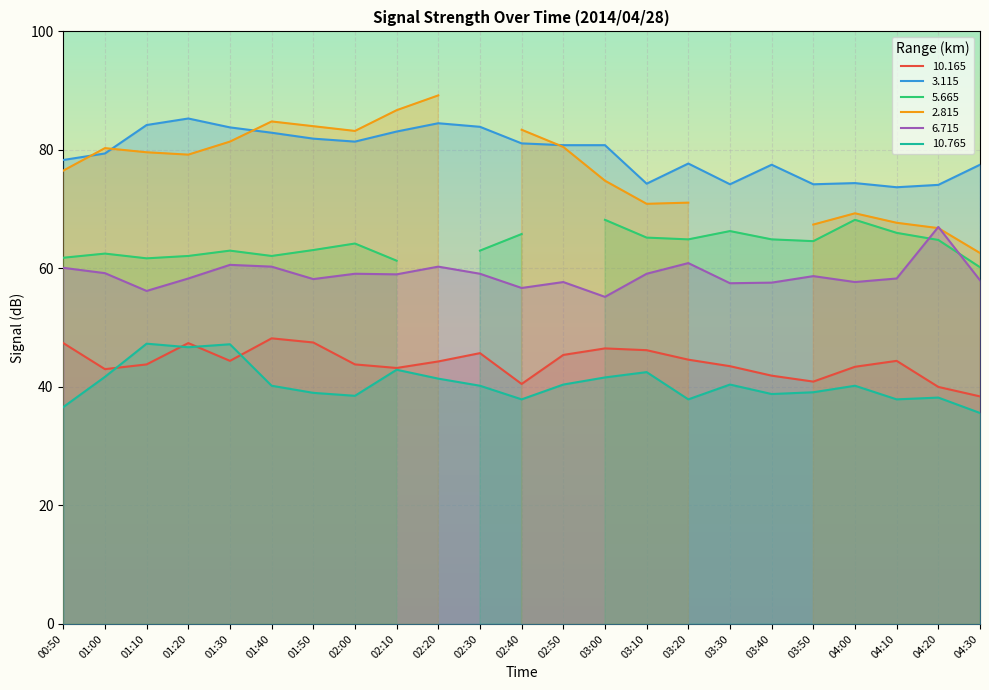

What is the sum of all   6.715 values?

1354.8